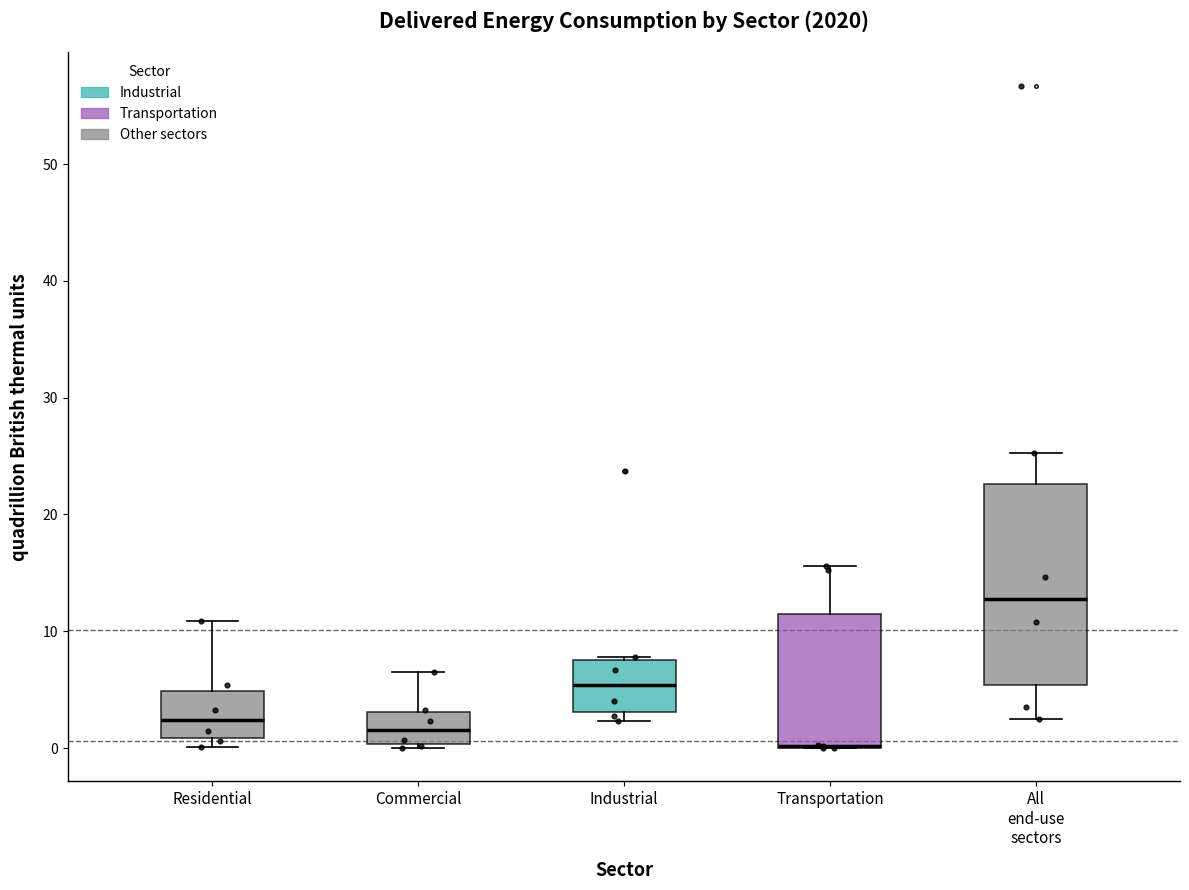

Where is the upper edge of the box for Commercial on the y-axis? The values are not printed on the chart, so give them approximately, as read against the axis.

3